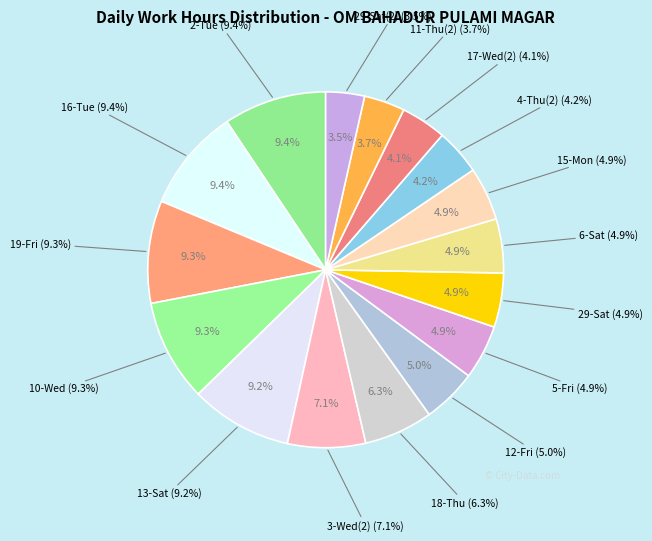

What is the largest slice in the pie chart?

2-Tue